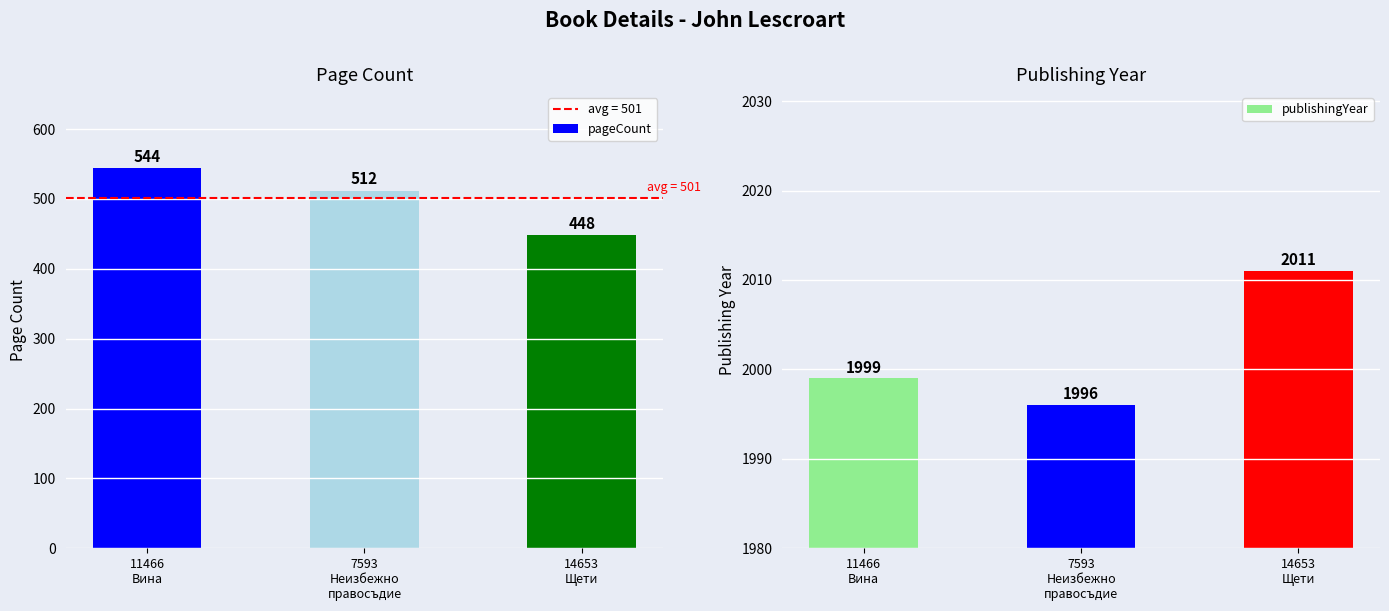

What is the spread (max minus min) of values at 11466
Вина?

1455